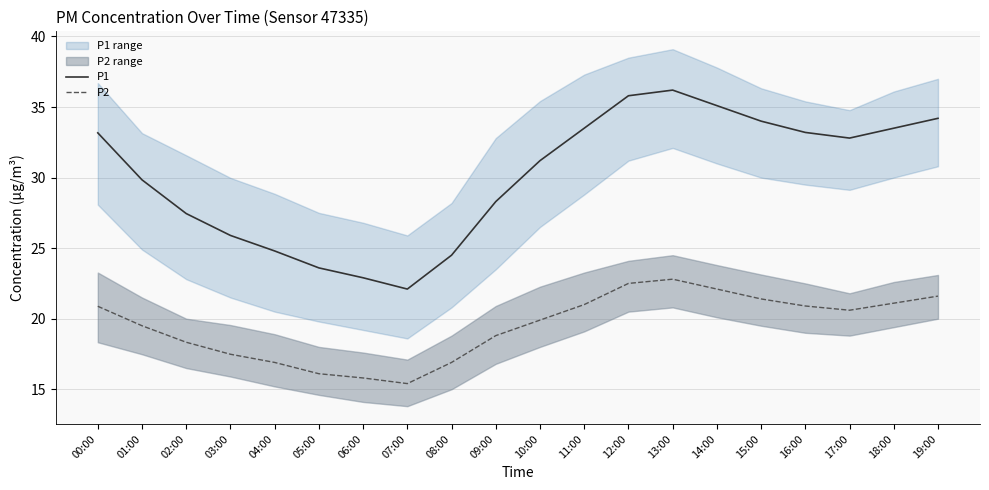

Read the P1 value at 12:00.

35.8